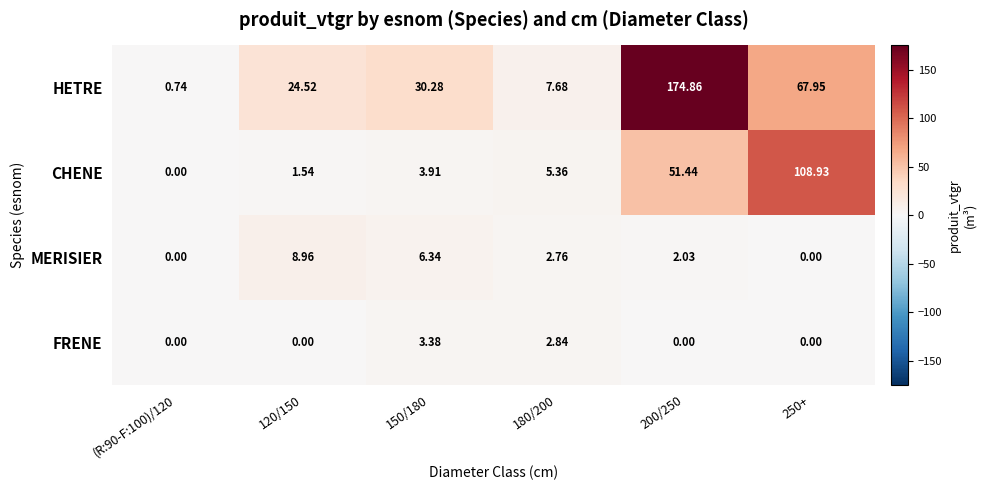

Is the value of FRENE at 180/200 greater than the value of HETRE at (R:90-F:100)/120?

Yes